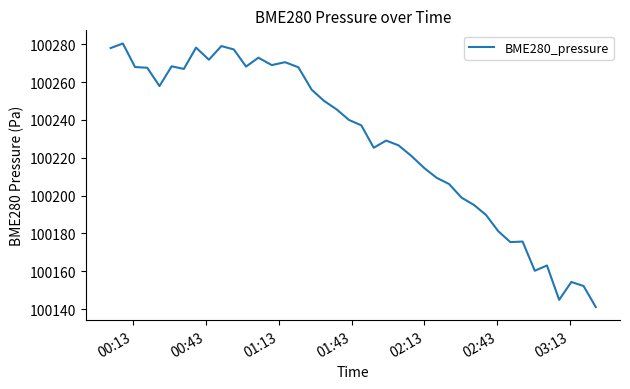

What is the average value?

100228.4